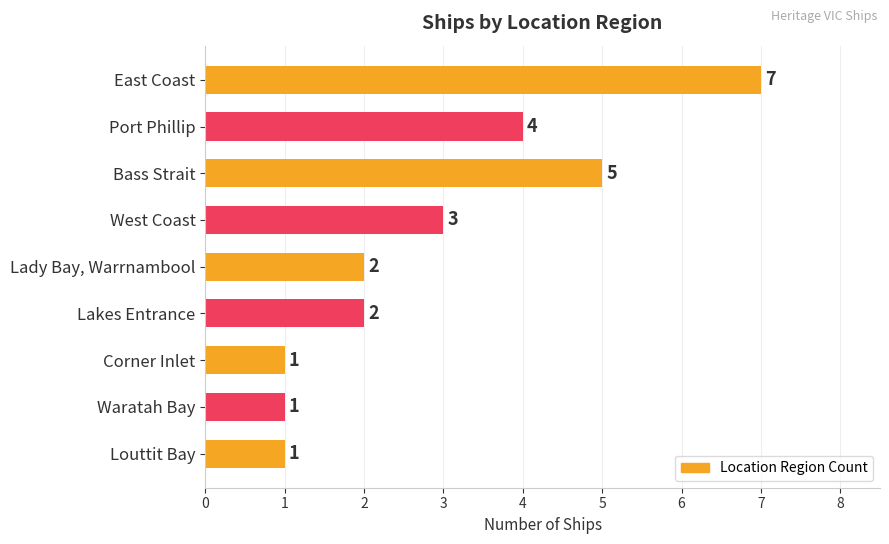

Reading top to bottom, what are all the values shown in this chart?

East Coast=7	Port Phillip=4	Bass Strait=5	West Coast=3	Lady Bay, Warrnambool=2	Lakes Entrance=2	Corner Inlet=1	Waratah Bay=1	Louttit Bay=1